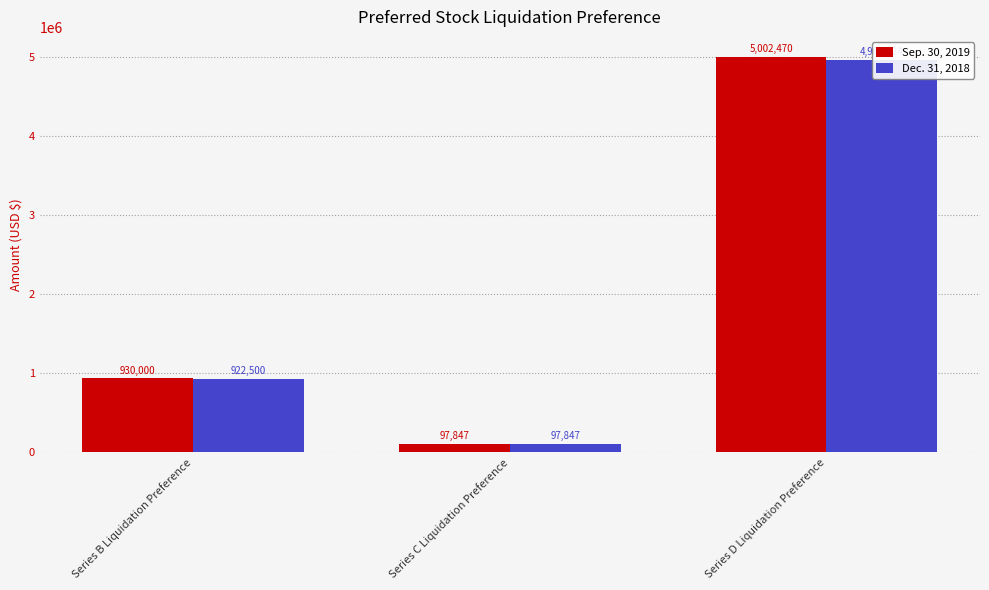

How many values in the Sep. 30, 2019 series are below 930000?

1